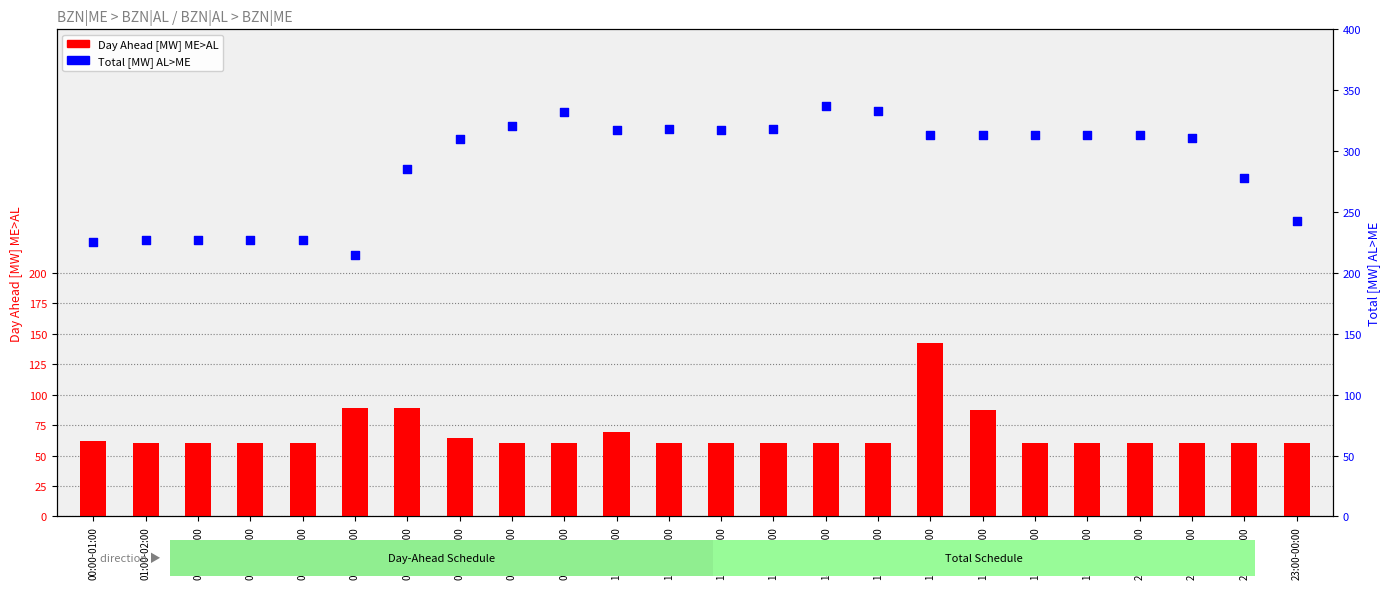

Which series has the largest Y range (max minus min)?

Total [MW] AL>ME